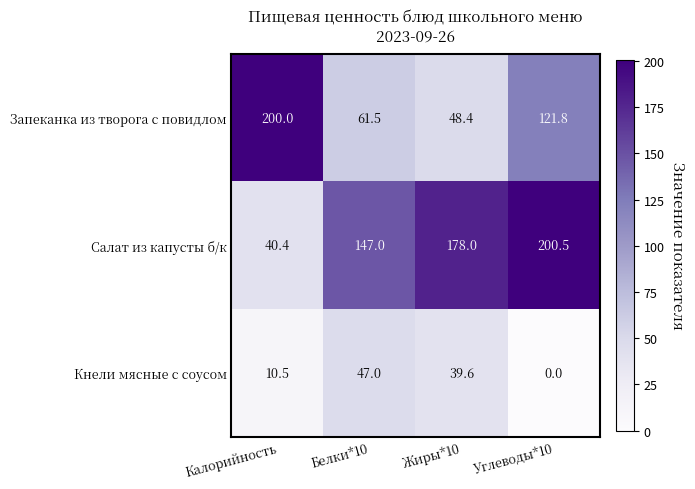

What value does the Кнели мясные с соусом series have at Жиры*10?

39.6